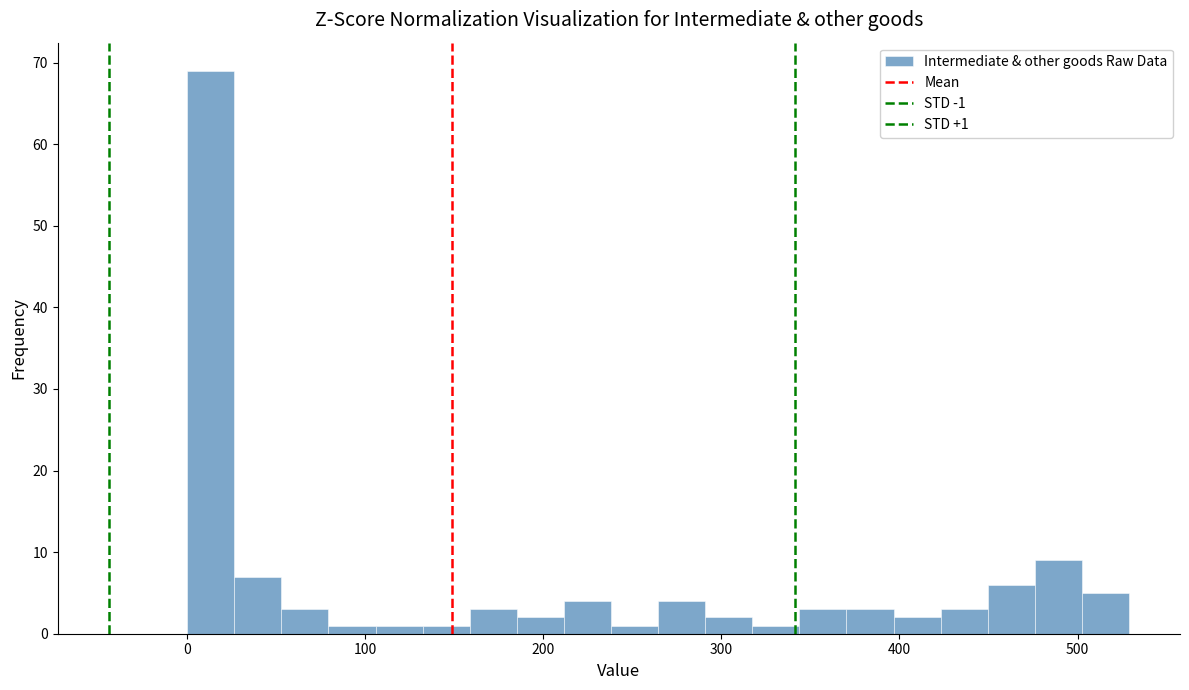

Around what value on the x-axis is the tallest bar? Give the approximate position of its centre, as read against the axis.

10